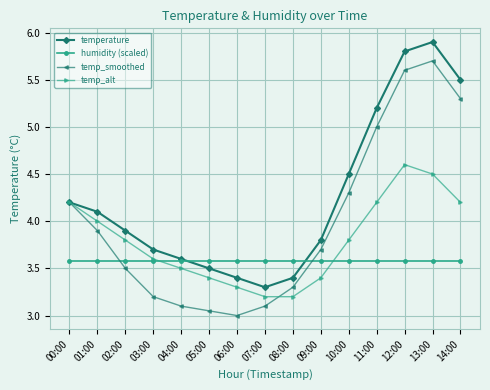

List the series in order of their peak value, lowest first.

humidity (scaled), temp_alt, temp_smoothed, temperature